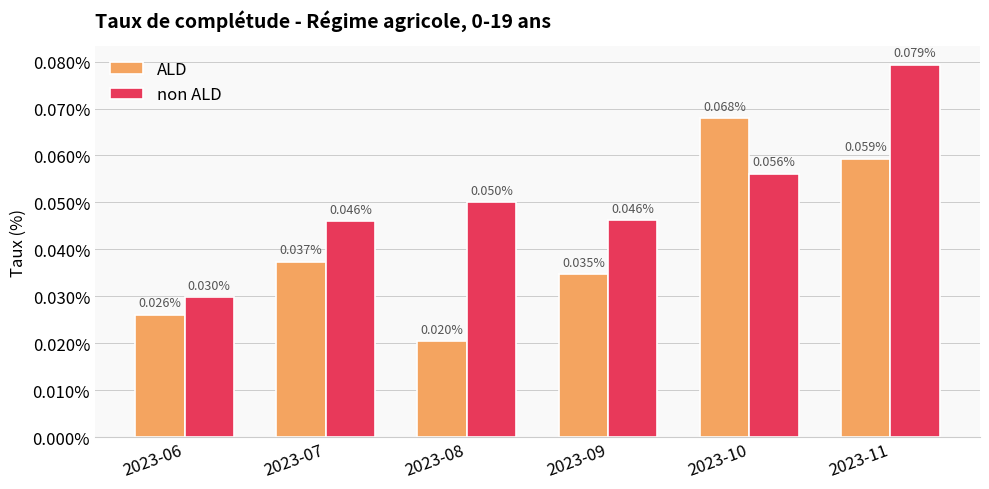

Which category has the lowest value in the ALD series?

2023-08